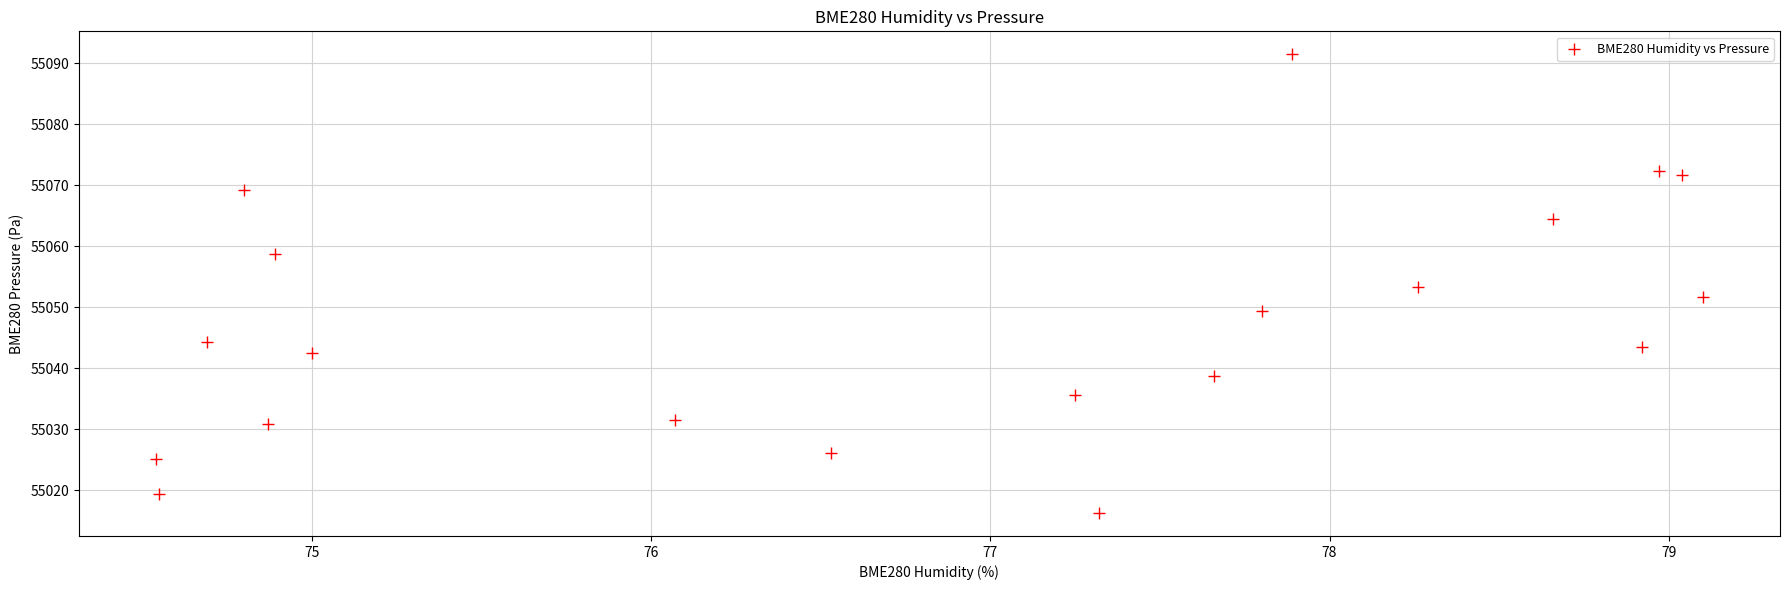

What is the range of Y values (max minus min)?

75.2